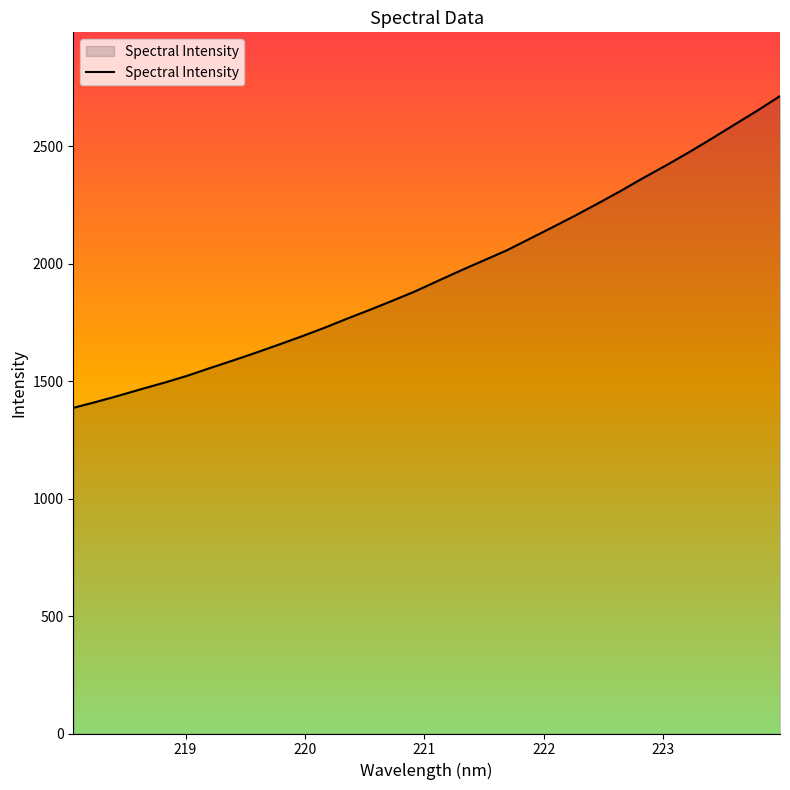

What is the minimum value shown in the chart?

1386.5